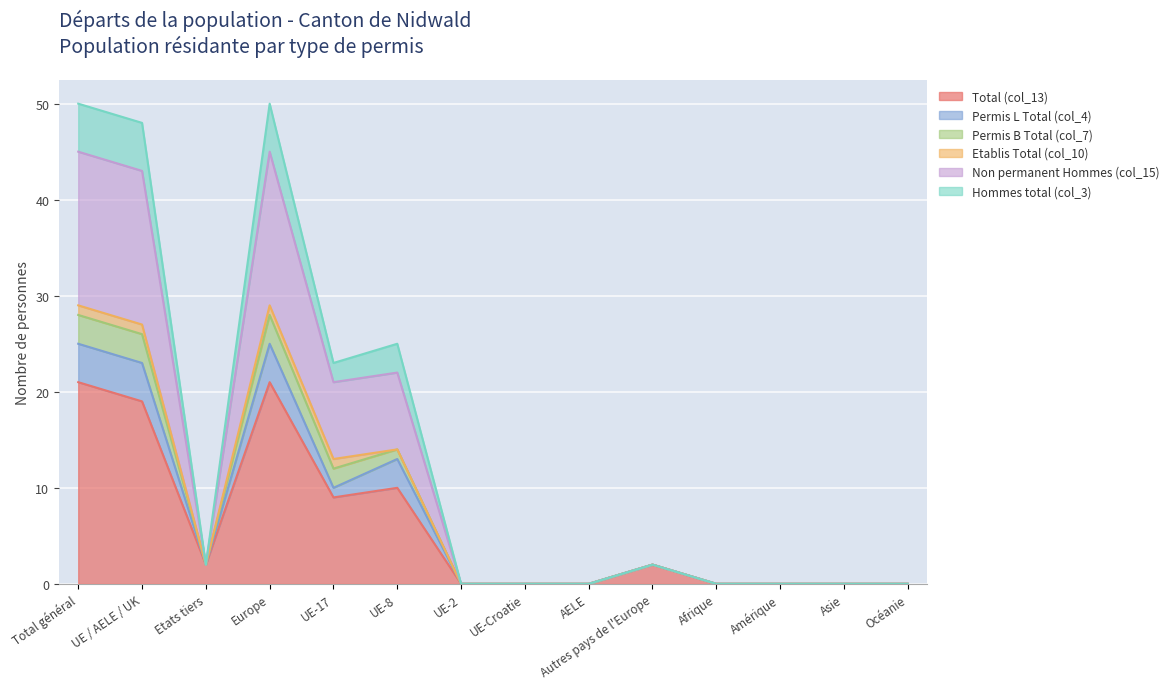

List the labels in order of Permis B Total (col_7) value, smallest first.

UE-2, UE-Croatie, AELE, Afrique, Amérique, Asie, Océanie, Etats tiers, Autres pays de l'Europe, UE-17, UE-8, UE / AELE / UK, Total général, Europe